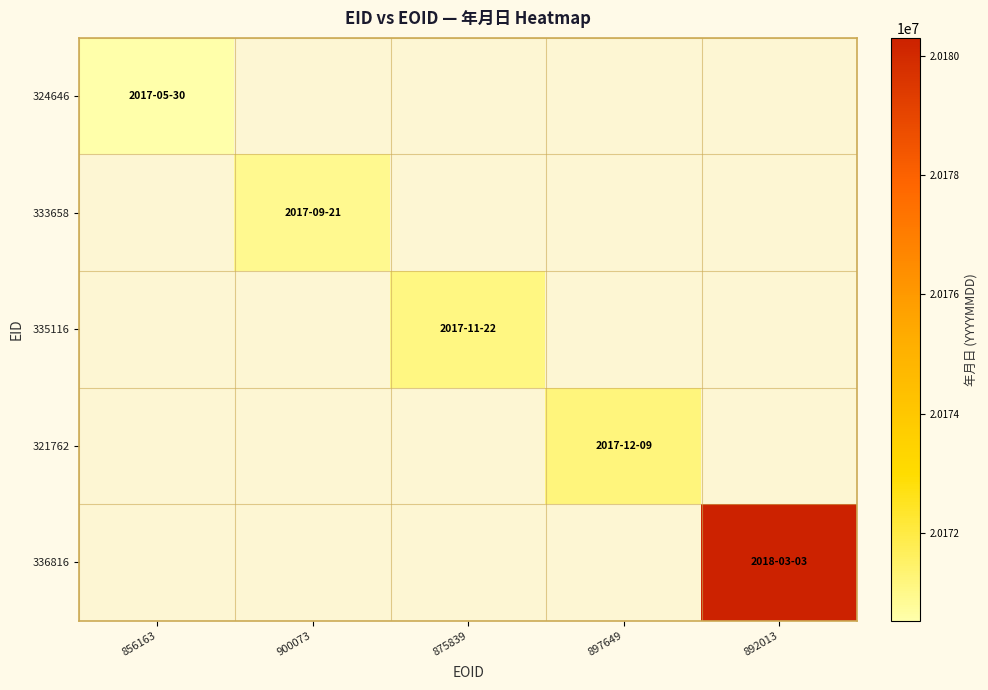

Which has a higher value, 856163 or 897649?

897649